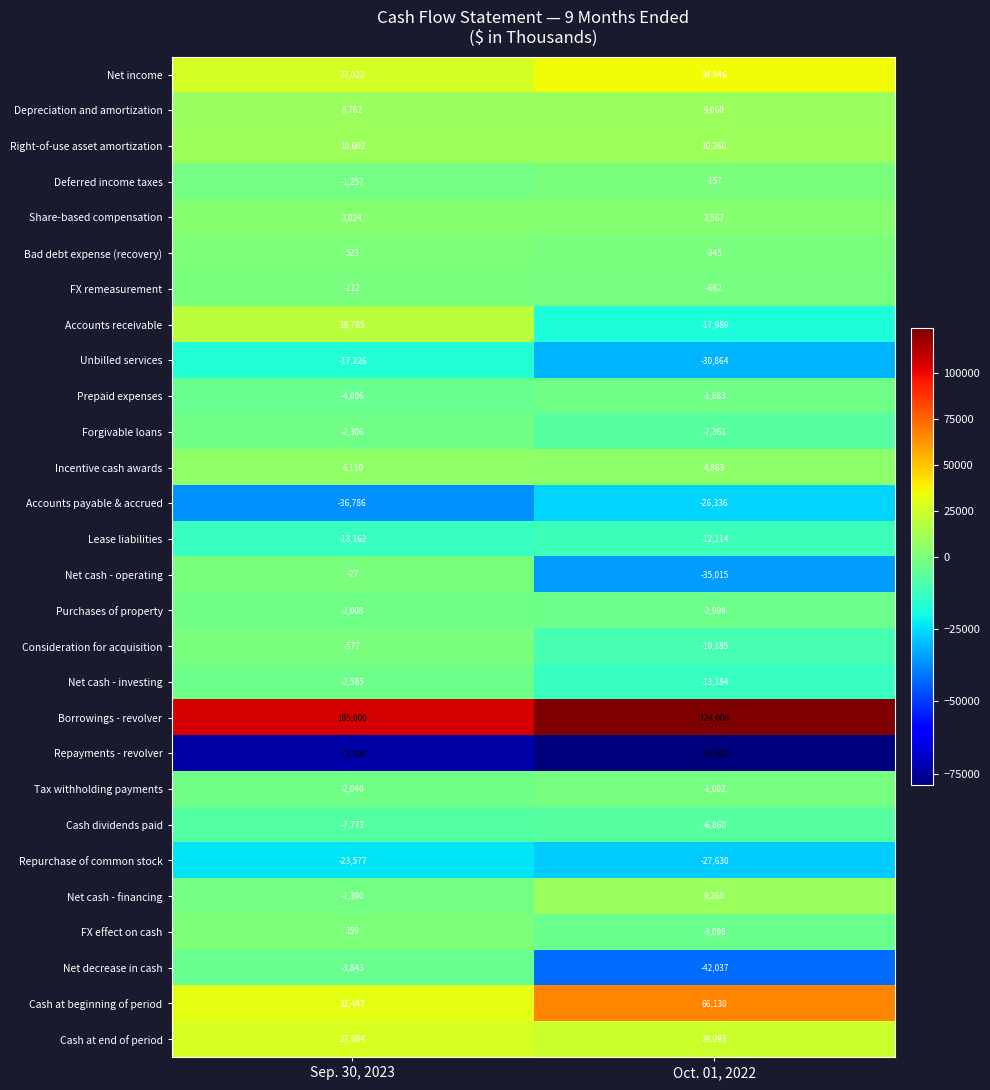

The value of Share-based compensation at Sep. 30, 2023 is 5249. True or false?

False